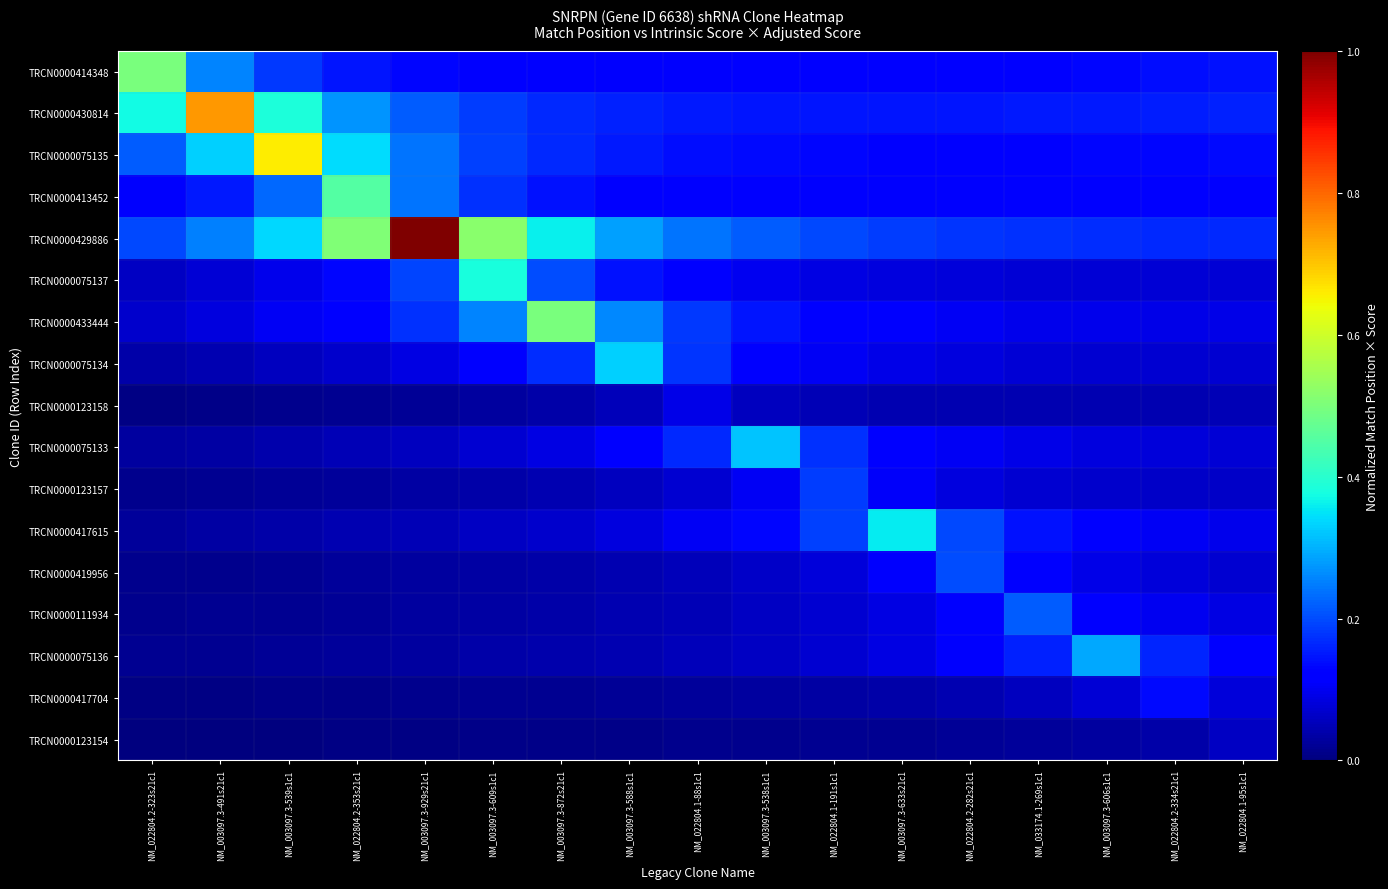

What is the greatest value displayed?

1.0